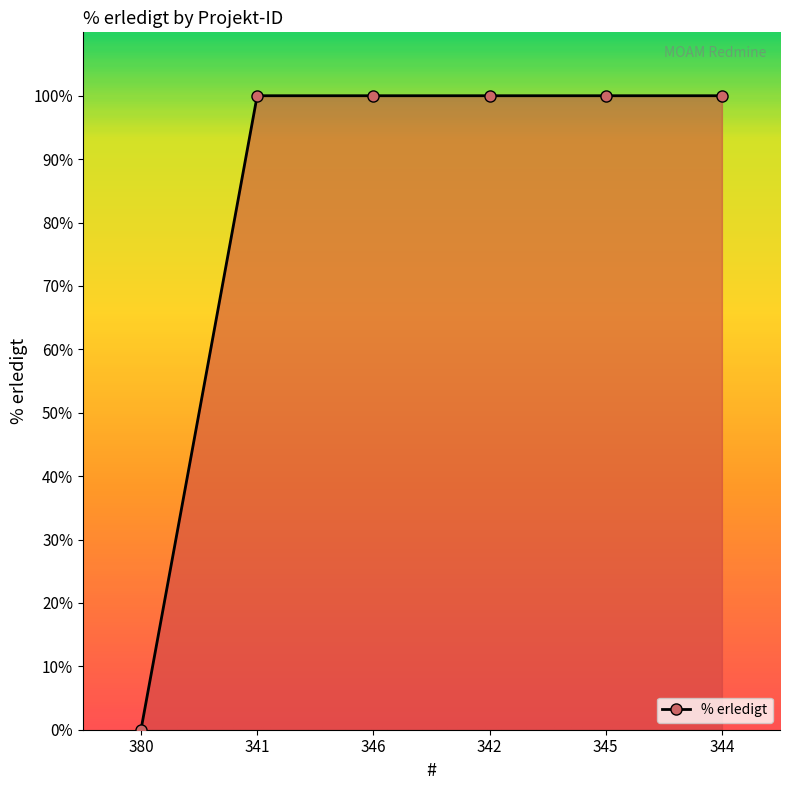

What position from the right is 345?

2